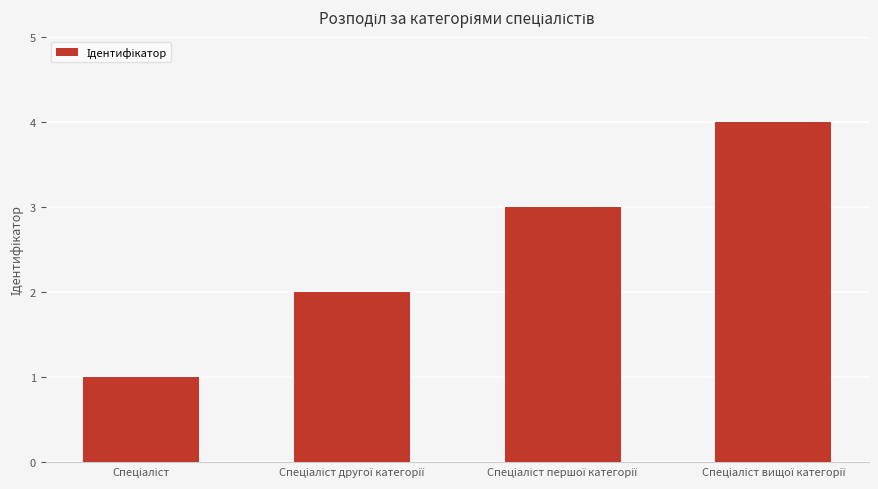

What is the maximum value shown in the chart?

4